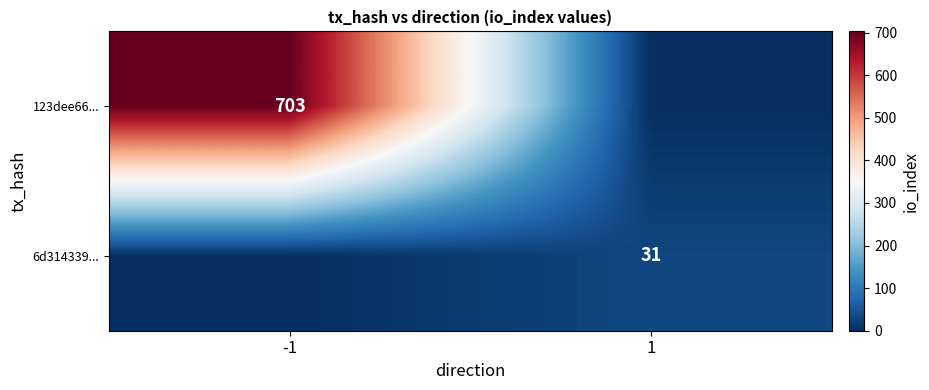

The 6d314339... series shows 12 at 1. True or false?

False